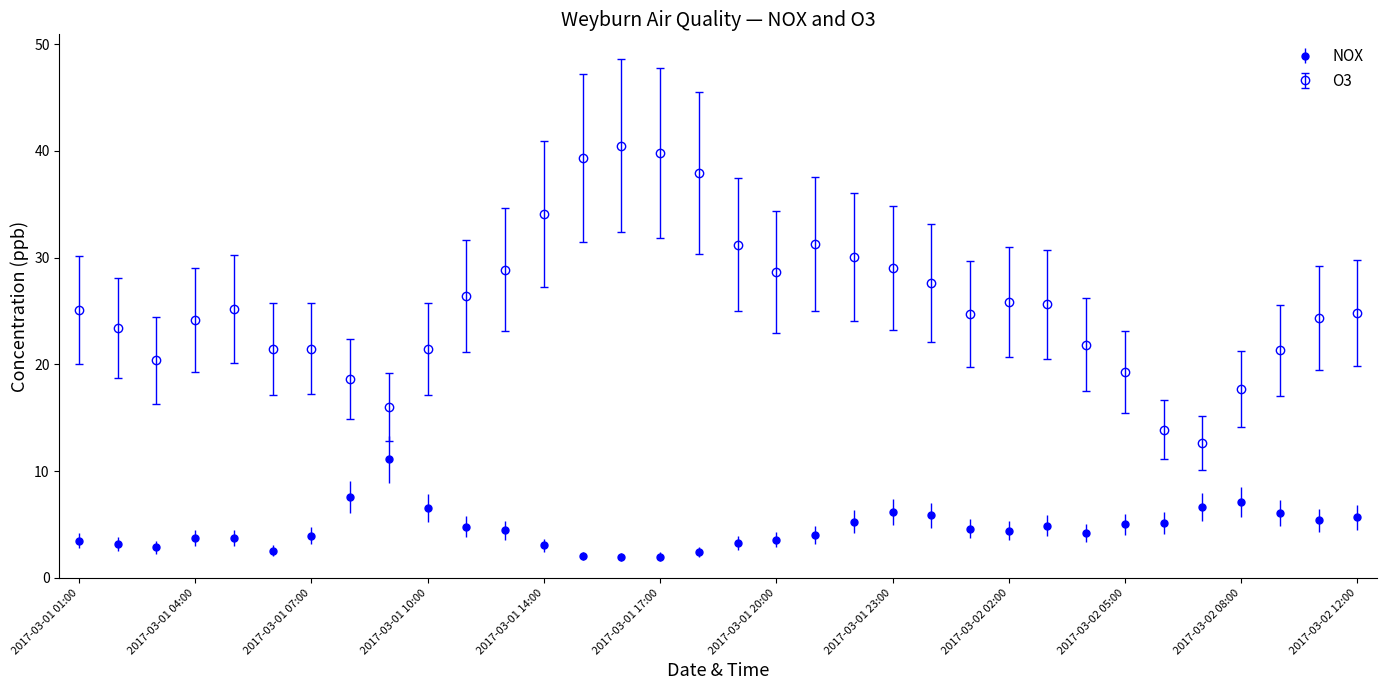

Is this an area chart (filled region under the line)?

No